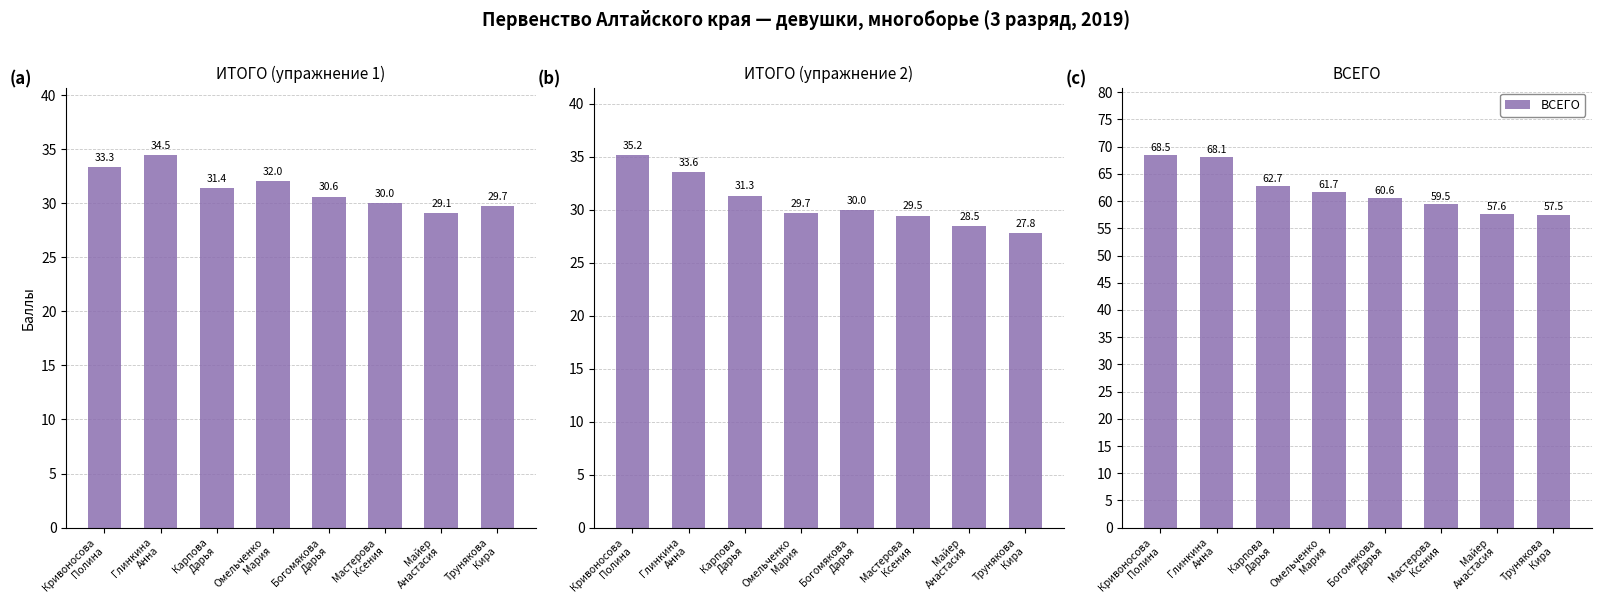

What is the spread (max minus min) of values at Глинкина
Анна?

34.5